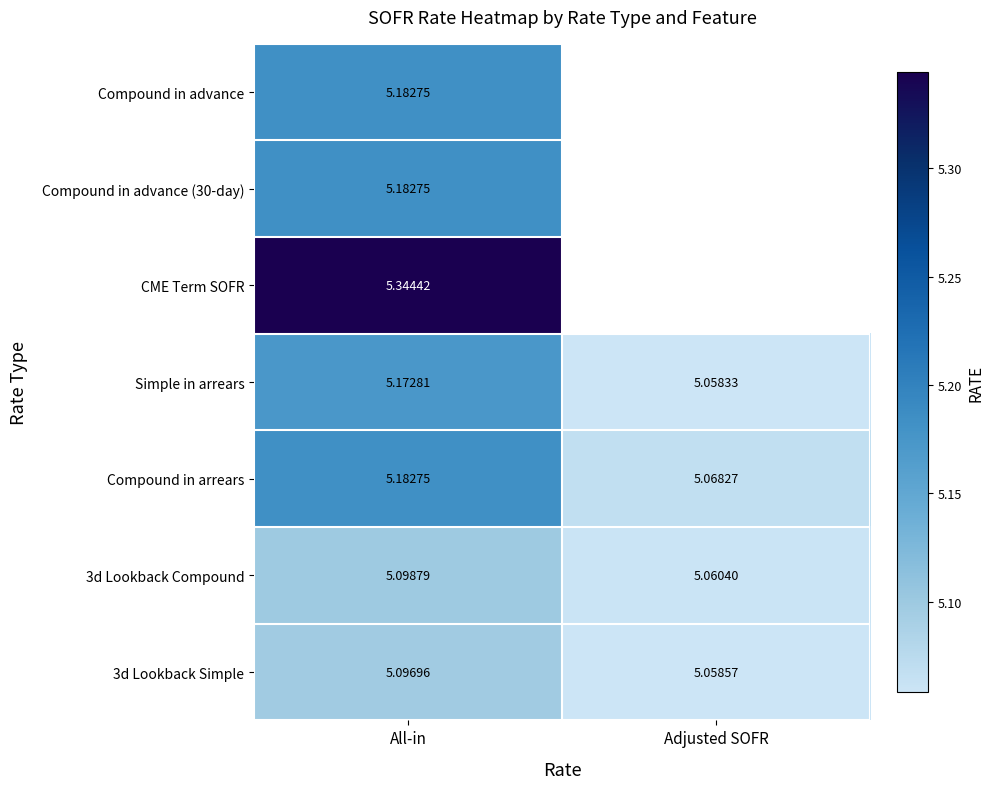

Is the value of 3d Lookback Compound at All-in greater than the value of Simple in arrears at All-in?

No